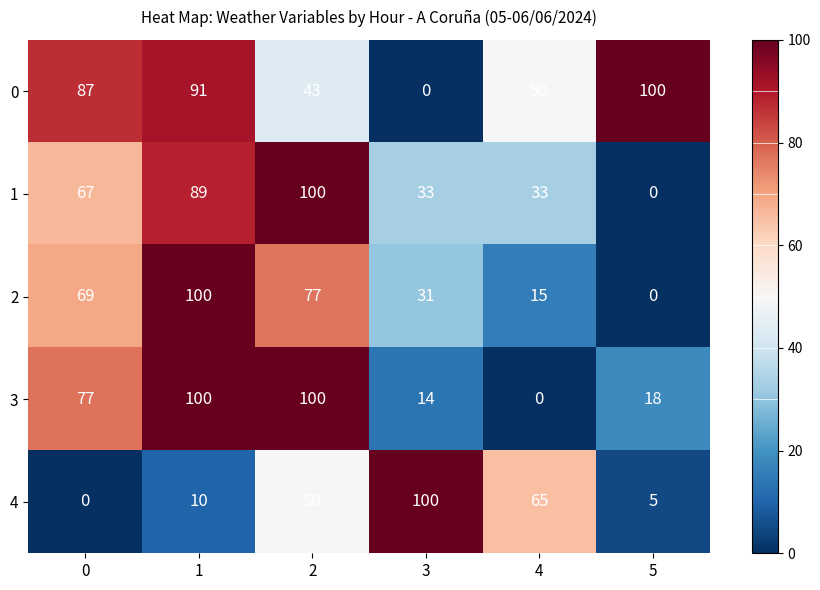

Reading left to right, list all the values displayed in this chart.

0: 87	91	43	0	50	100
1: 67	89	100	33	33	0
2: 69	100	77	31	15	0
3: 77	100	100	14	0	18
4: 0	10	50	100	65	5